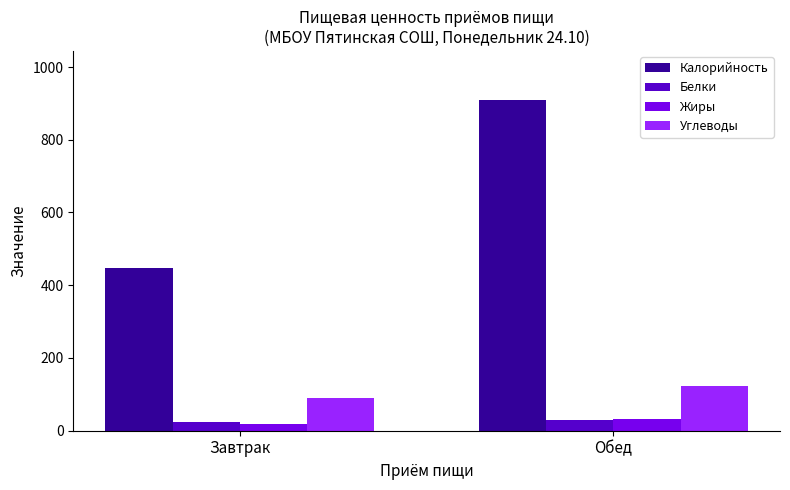

What is the smallest value displayed?

18